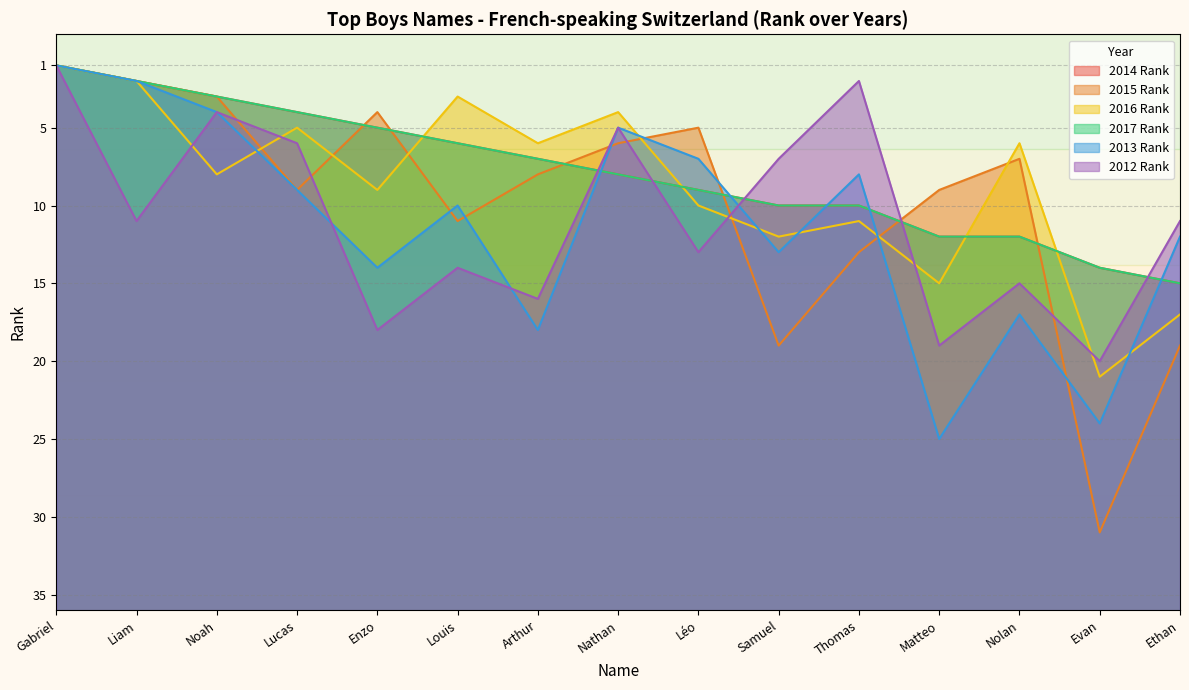

True or false: 2016 Rank has a value of 39 at Samuel.

False